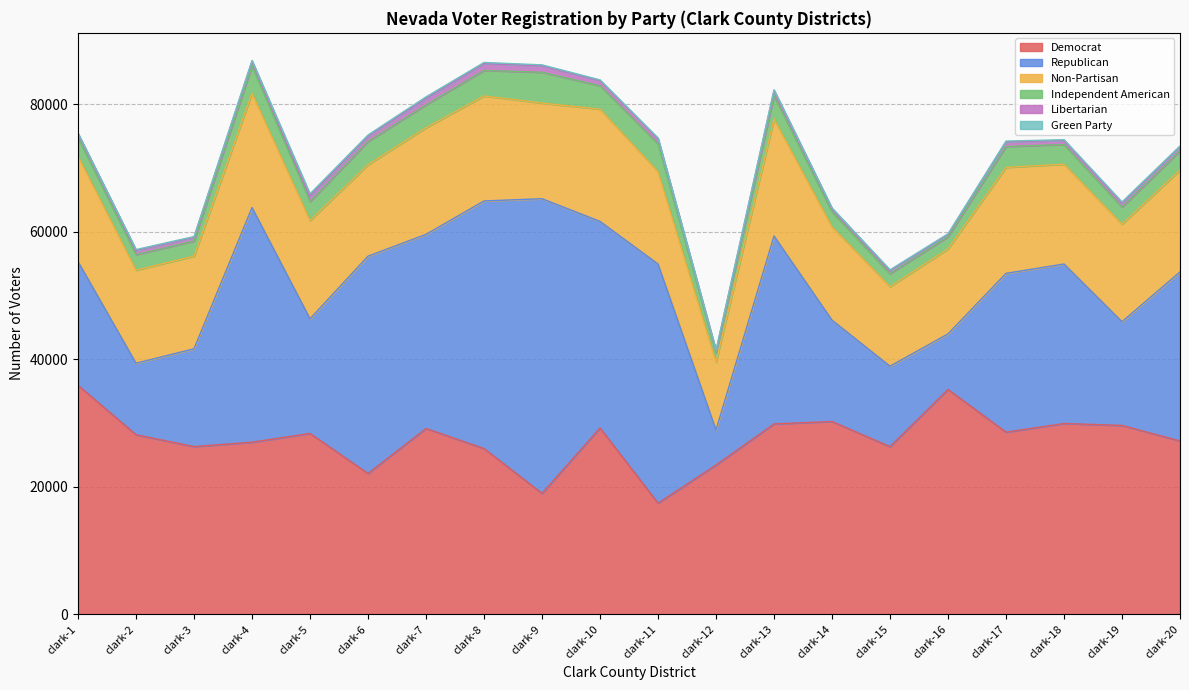

Is it true that Democrat equals 22063 at clark-6?

True